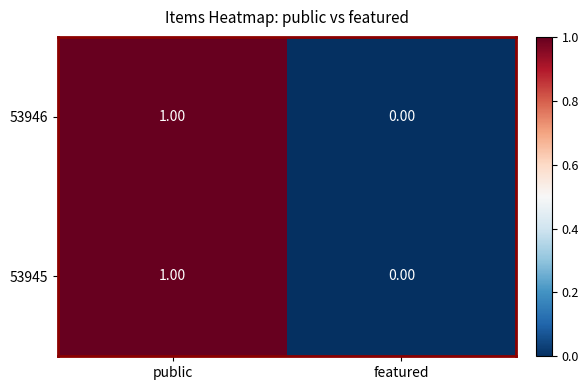

Rank the categories by 53946 value from lowest to highest.

featured, public